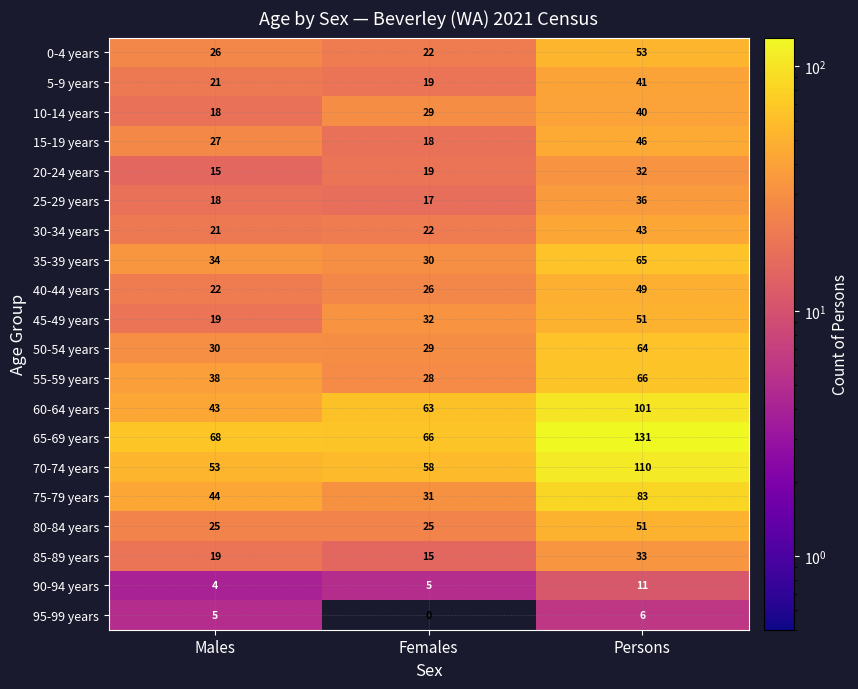

Which series has the widest spread of values?

65-69 years